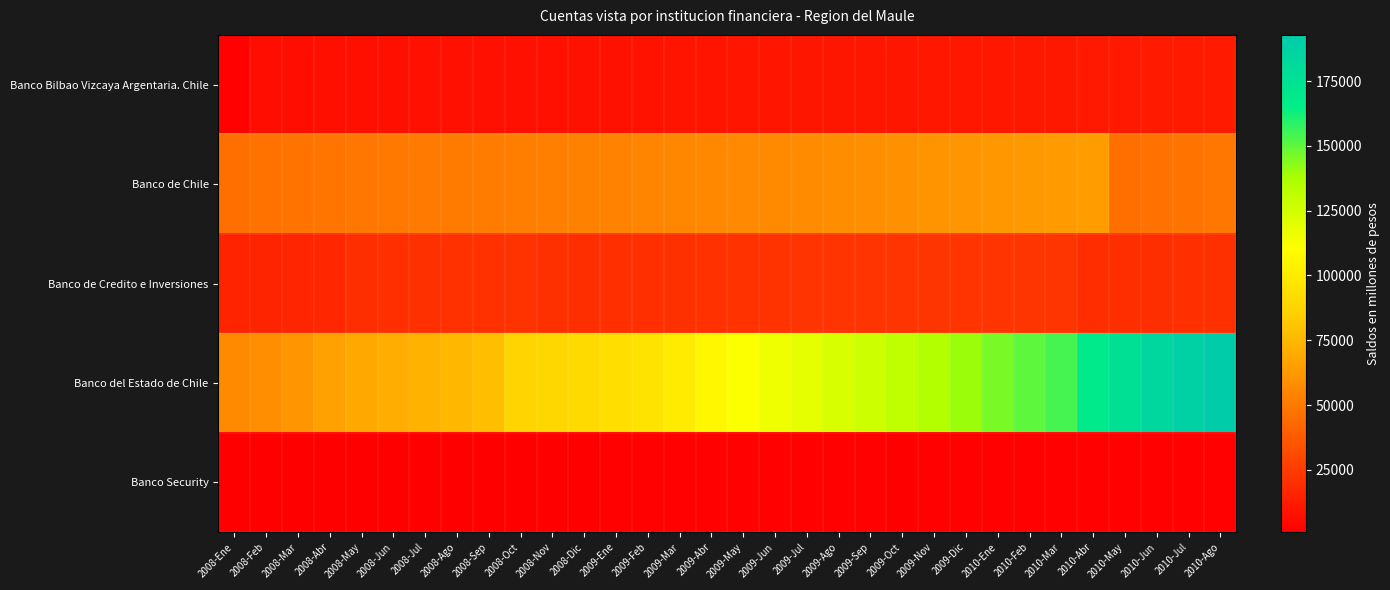

Reading left to right, what are all the values shown in this chart?

Banco Bilbao Vizcaya Argentaria. Chile: 2008-Ene=2166	2008-Feb=6827	2008-Mar=6889	2008-Abr=7553	2008-May=7650	2008-Jun=7710	2008-Jul=7760	2008-Ago=7826	2008-Sep=7865	2008-Oct=7909	2008-Nov=7979	2008-Dic=8394	2009-Ene=8412	2009-Feb=8563	2009-Mar=9439	2009-Abr=9521	2009-May=9748	2009-Jun=9820	2009-Jul=10052	2009-Ago=10137	2009-Sep=10225	2009-Oct=10317	2009-Nov=10378	2009-Dic=10668	2010-Ene=10699	2010-Feb=10891	2010-Mar=10950	2010-Abr=11226	2010-May=11441	2010-Jun=11471	2010-Jul=11501	2010-Ago=11565
Banco de Chile: 2008-Ene=45959	2008-Feb=47055	2008-Mar=47889	2008-Abr=48490	2008-May=49057	2008-Jun=49649	2008-Jul=50353	2008-Ago=50837	2008-Sep=51409	2008-Oct=52063	2008-Nov=52698	2008-Dic=53120	2009-Ene=53686	2009-Feb=54520	2009-Mar=55347	2009-Abr=56055	2009-May=56608	2009-Jun=57089	2009-Jul=57727	2009-Ago=58282	2009-Sep=58853	2009-Oct=59415	2009-Nov=60849	2009-Dic=61595	2010-Ene=62320	2010-Feb=62972	2010-Mar=63665	2010-Abr=64410	2010-May=46165	2010-Jun=46864	2010-Jul=47859	2010-Ago=48654
Banco de Credito e Inversiones: 2008-Ene=15537	2008-Feb=15684	2008-Mar=16170	2008-Abr=16598	2008-May=19739	2008-Jun=20225	2008-Jul=20716	2008-Ago=20943	2008-Sep=21146	2008-Oct=21621	2008-Nov=20673	2008-Dic=20060	2009-Ene=20214	2009-Feb=20322	2009-Mar=20826	2009-Abr=21186	2009-May=21492	2009-Jun=21770	2009-Jul=21978	2009-Ago=22094	2009-Sep=22253	2009-Oct=22323	2009-Nov=22372	2009-Dic=22003	2010-Ene=22288	2010-Feb=22379	2010-Mar=22539	2010-Abr=19673	2010-May=19865	2010-Jun=20017	2010-Jul=20172	2010-Ago=20521
Banco del Estado de Chile: 2008-Ene=57134	2008-Feb=58930	2008-Mar=61079	2008-Abr=66110	2008-May=69323	2008-Jun=70959	2008-Jul=72952	2008-Ago=75108	2008-Sep=78351	2008-Oct=87670	2008-Nov=89286	2008-Dic=90961	2009-Ene=93055	2009-Feb=95987	2009-Mar=100001	2009-Abr=106261	2009-May=111780	2009-Jun=115344	2009-Jul=118743	2009-Ago=123106	2009-Sep=126626	2009-Oct=130599	2009-Nov=134873	2009-Dic=140152	2010-Ene=145718	2010-Feb=150216	2010-Mar=153873	2010-Abr=167770	2010-May=175948	2010-Jun=183103	2010-Jul=188055	2010-Ago=192788
Banco Security: 2008-Ene=972	2008-Feb=983	2008-Mar=992	2008-Abr=1271	2008-May=1305	2008-Jun=1334	2008-Jul=1542	2008-Ago=1582	2008-Sep=1633	2008-Oct=1667	2008-Nov=1682	2008-Dic=1721	2009-Ene=1743	2009-Feb=1730	2009-Mar=1736	2009-Abr=1772	2009-May=1847	2009-Jun=1868	2009-Jul=1814	2009-Ago=1813	2009-Sep=1831	2009-Oct=1708	2009-Nov=1722	2009-Dic=1756	2010-Ene=1778	2010-Feb=1835	2010-Mar=1833	2010-Abr=1841	2010-May=1845	2010-Jun=1868	2010-Jul=1869	2010-Ago=1867